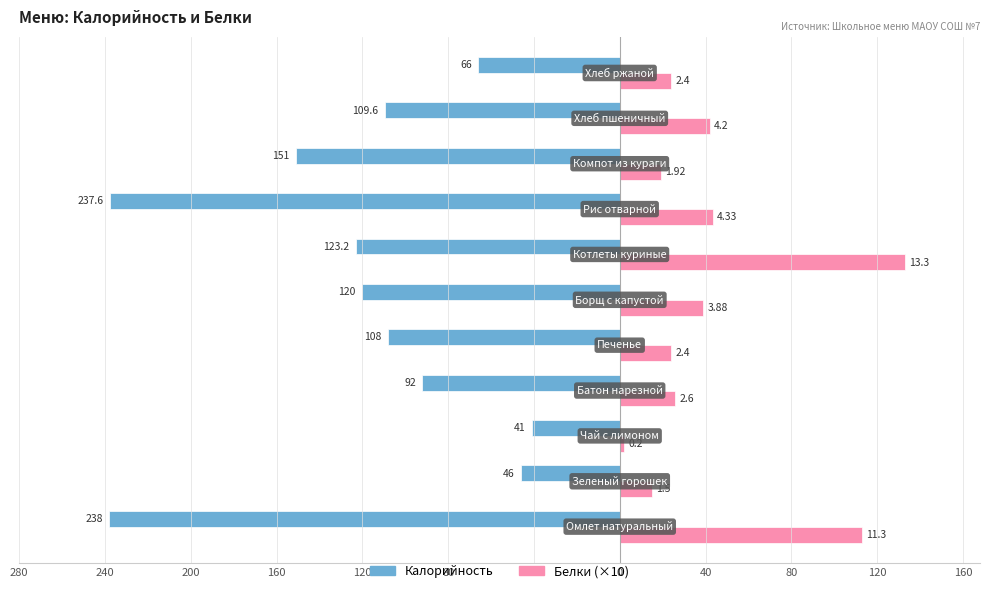

What are all the series names shown in the legend?

Калорийность, Белки (×10)